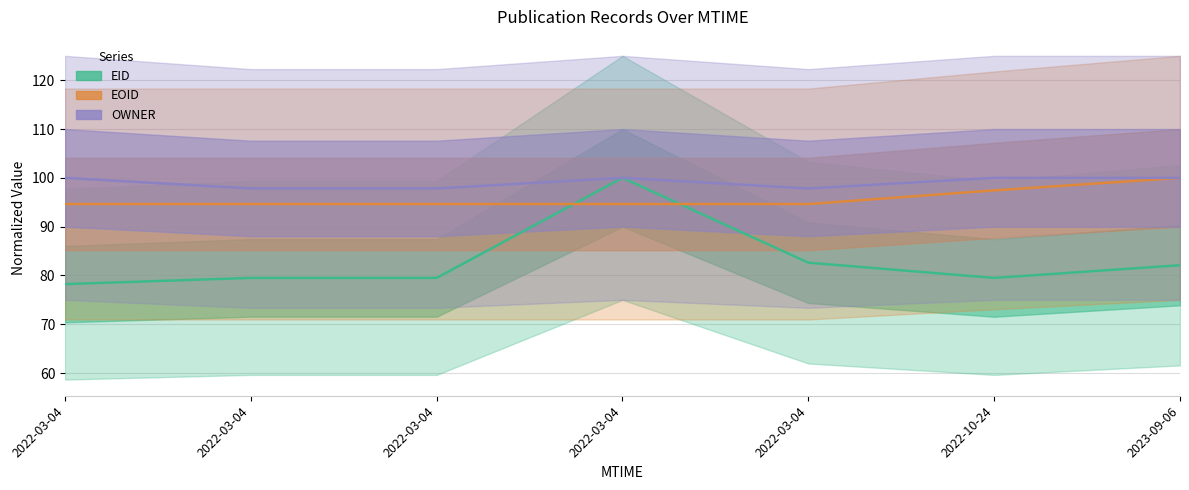

Does the chart have visible grid lines?

Yes